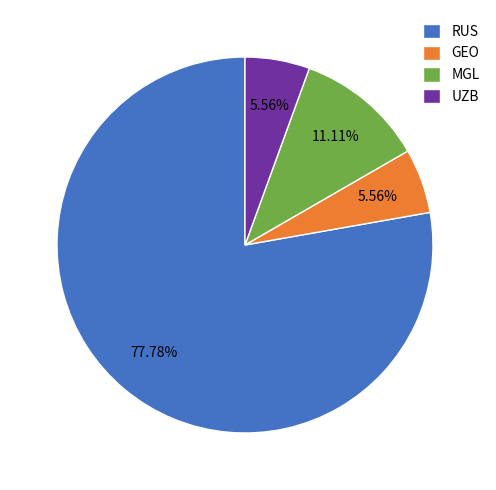

To the nearest percent, what is the average slice percentage?

25%